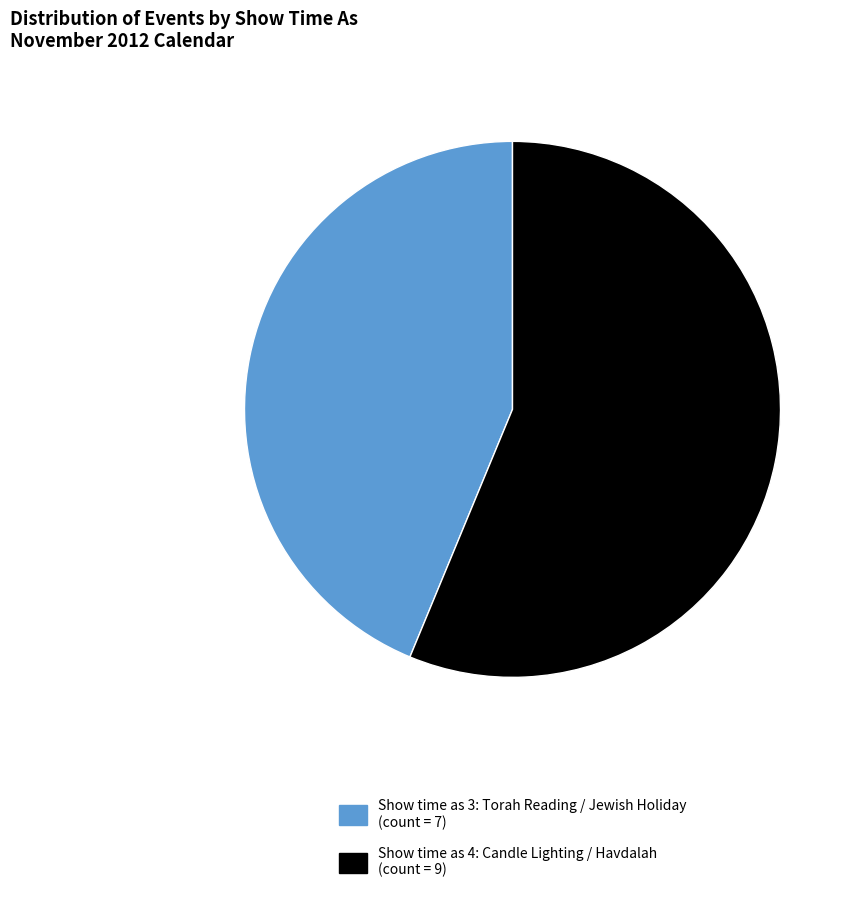

Is there a majority slice in this chart?

Yes